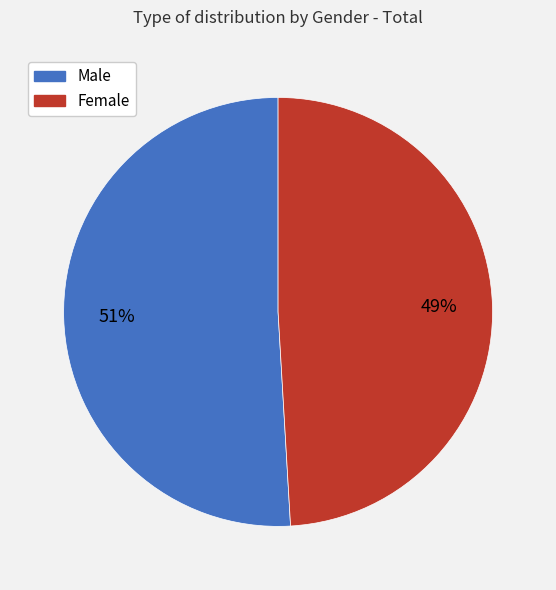

Is there a majority slice in this chart?

Yes